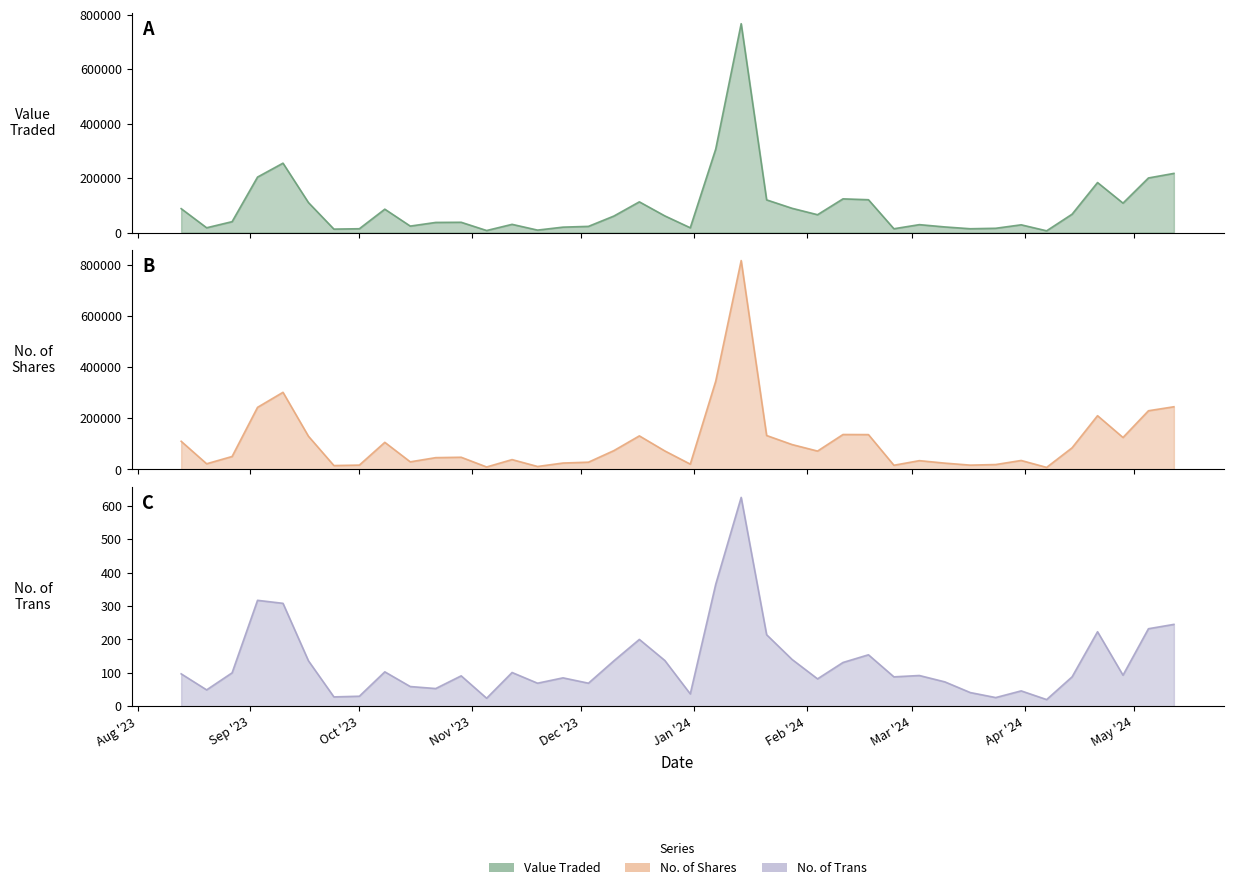

List the labels in order of Value Traded value, largest first.

14/01/2024, 07/01/2024, 10/09/2023, 12/05/2024, 03/09/2023, 05/05/2024, 21/04/2024, 11/02/2024, 18/02/2024, 21/01/2024, 17/12/2023, 17/09/2023, 28/04/2024, 28/01/2024, 13/08/2023, 08/10/2023, 14/04/2024, 04/02/2024, 24/12/2023, 10/12/2023, 27/08/2023, 29/10/2023, 22/10/2023, 12/11/2023, 03/03/2024, 31/03/2024, 15/10/2023, 03/12/2023, 10/03/2024, 26/11/2023, 20/08/2023, 31/12/2023, 24/03/2024, 01/10/2023, 17/03/2024, 25/02/2024, 24/09/2023, 19/11/2023, 05/11/2023, 07/04/2024